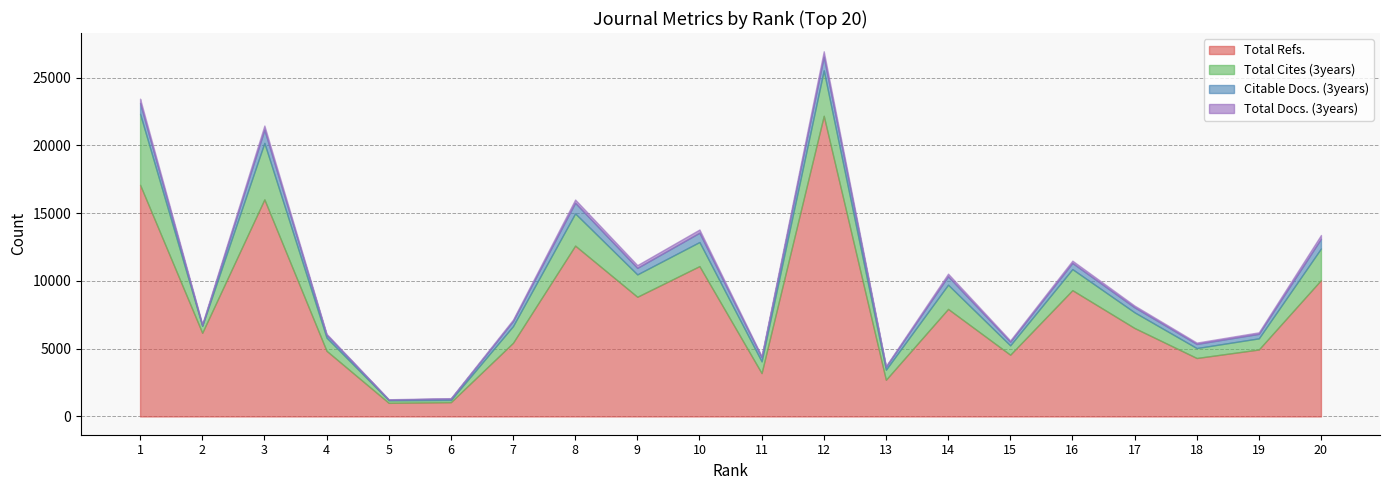

How many values in the Total Cites (3years) series exceed 1229?

9